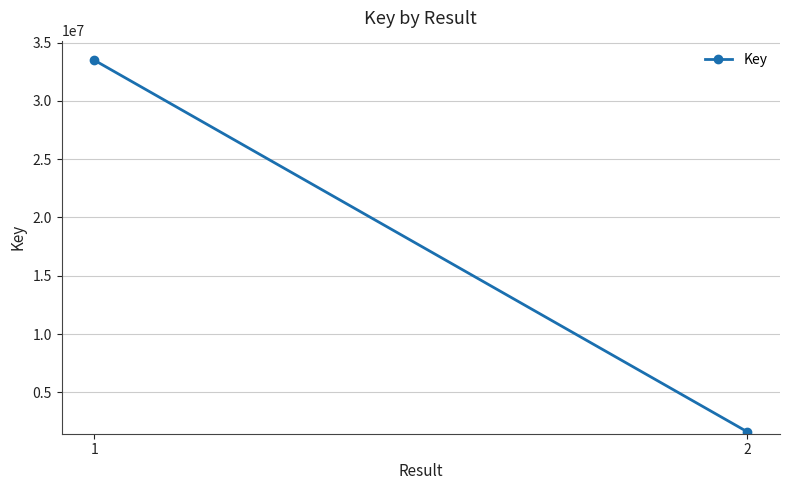

What is the change in value from 1 to 2?

-31866433